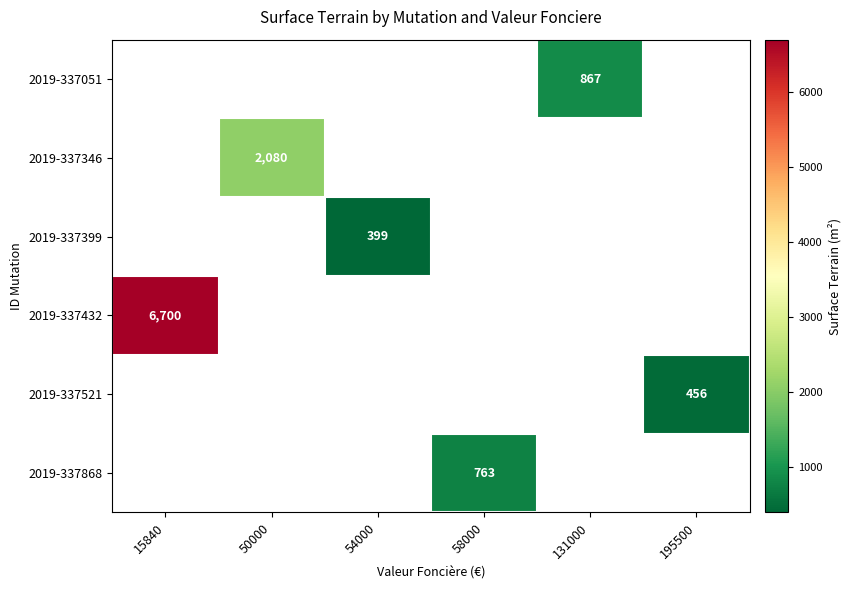

Between 195500 and 15840, which is larger?

15840